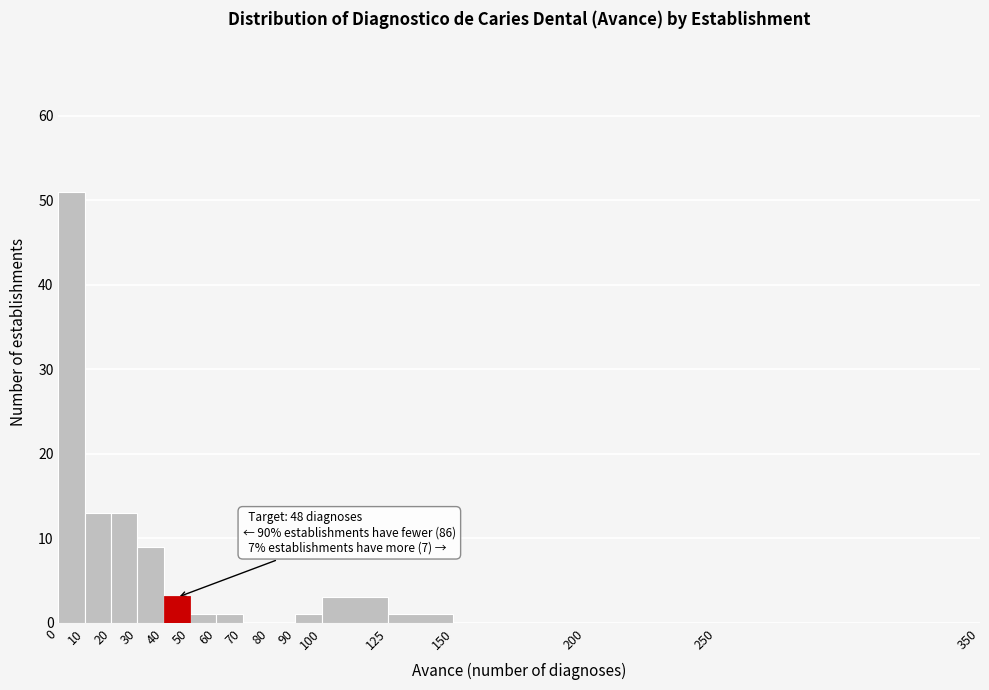

Which range on the x-axis has the tallest bar?

0 to 10